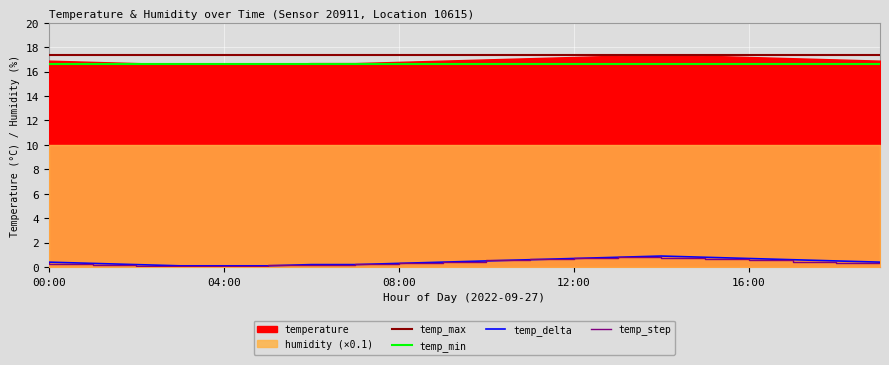

True or false: temp_max and temp_step intersect in this chart.

False